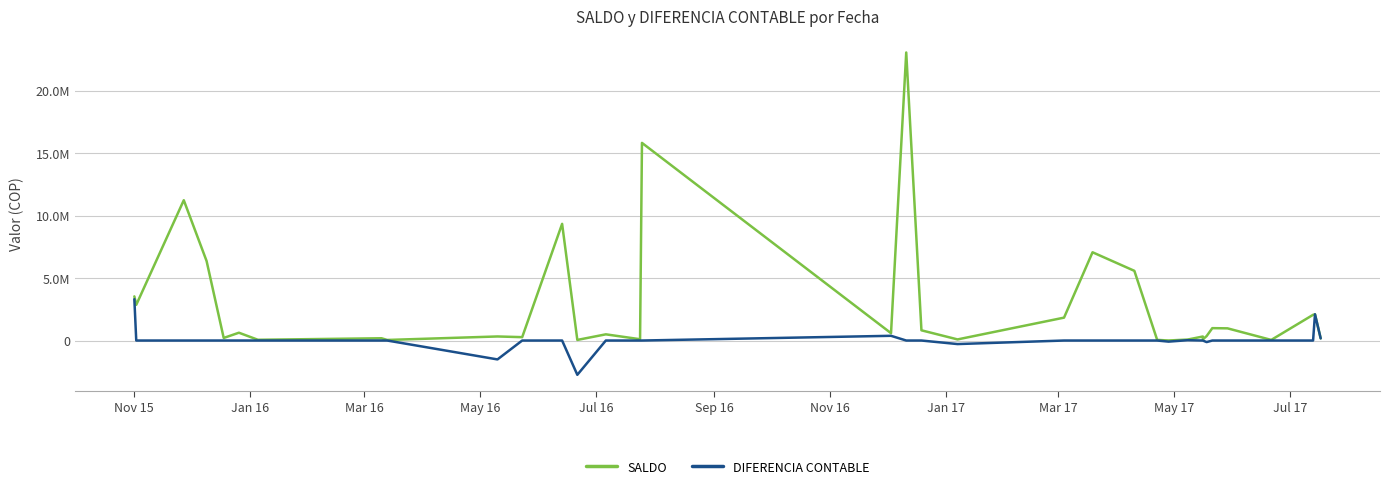

Rank the series by their average value, from highest to lowest.

SALDO, DIFERENCIA CONTABLE